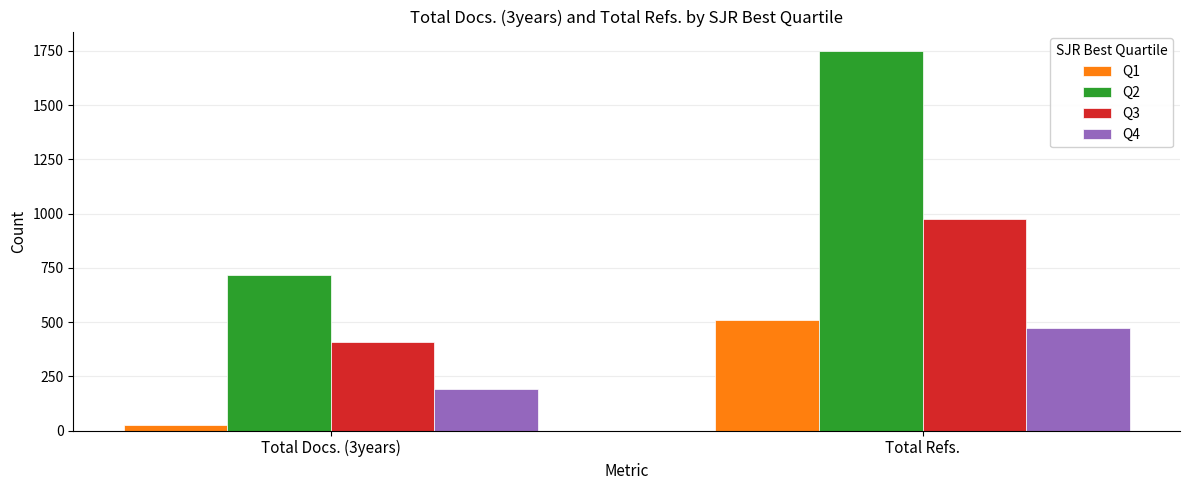

How many data points in Q2 are less than 1752?

1